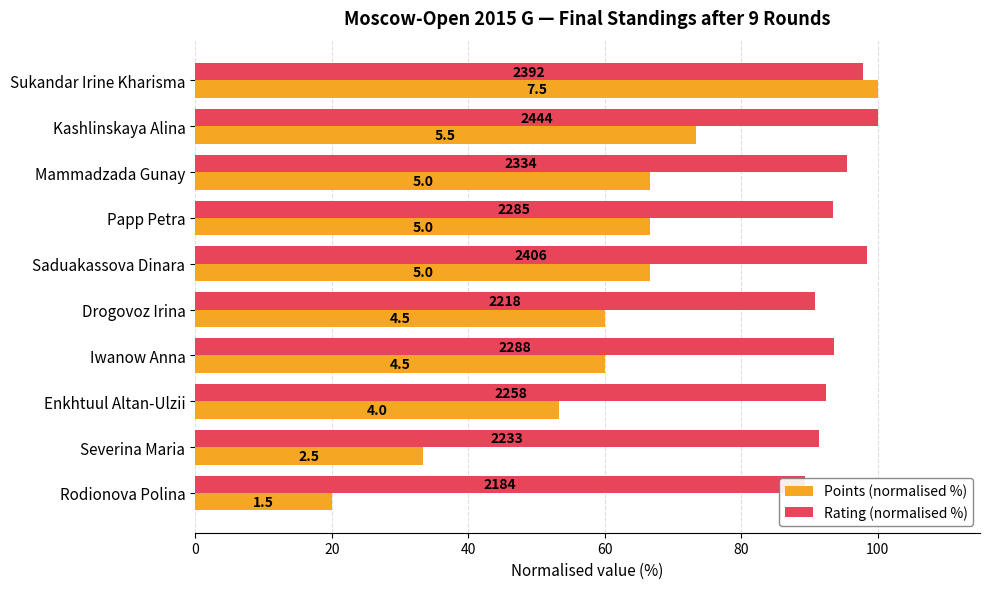

What value does the Rating (normalised %) series have at Kashlinskaya Alina?

100.0